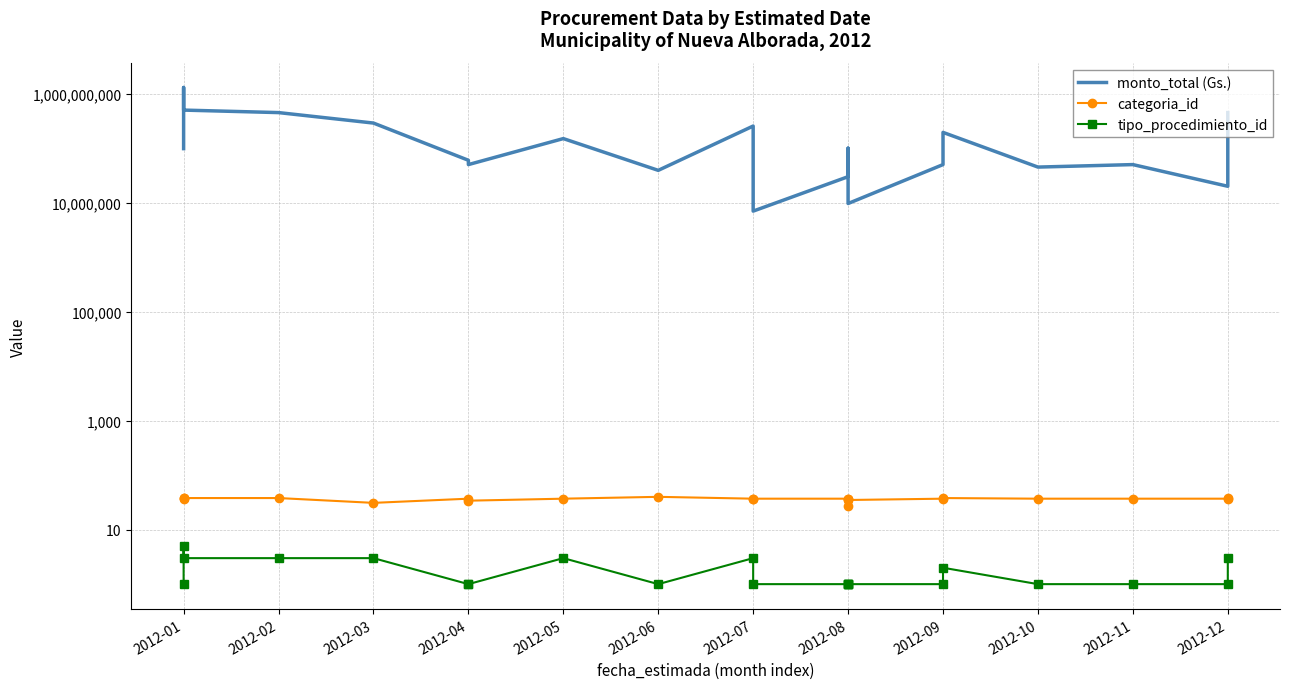

At which label does tipo_procedimiento_id reach its minimum?

2012-01